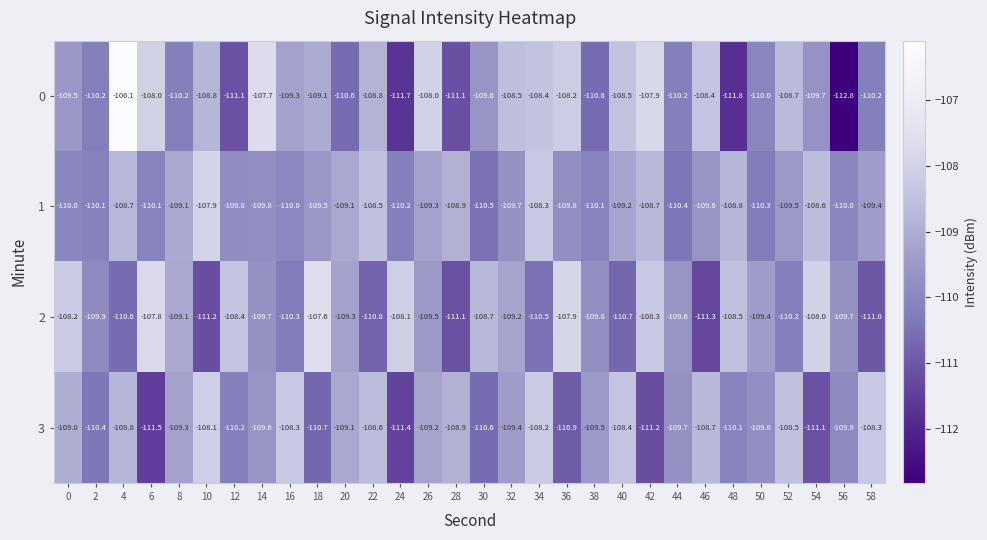

At 16, list the series in order from smallest to largest.

2, 1, 0, 3